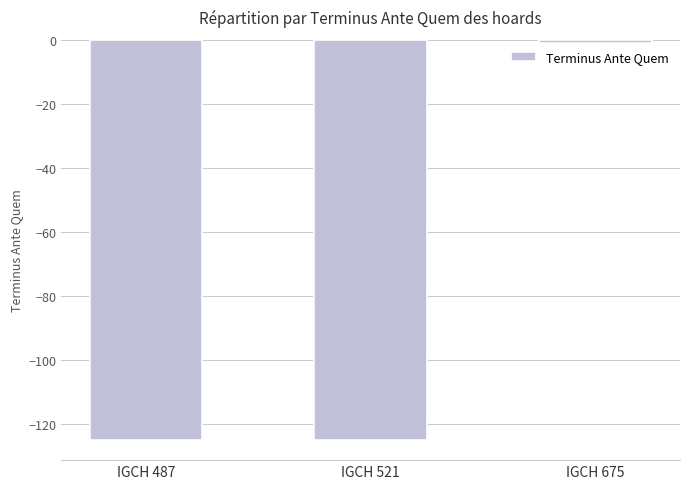

What is the approximate value at IGCH 521?

-125